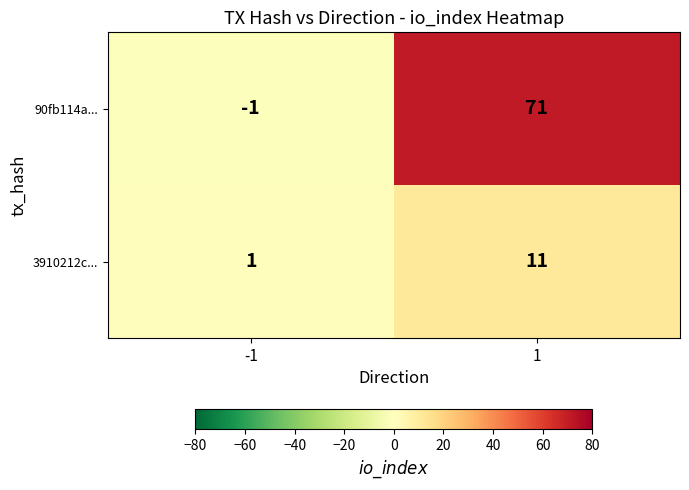

Rank the series by their average value, from highest to lowest.

90fb114a..., 3910212c...